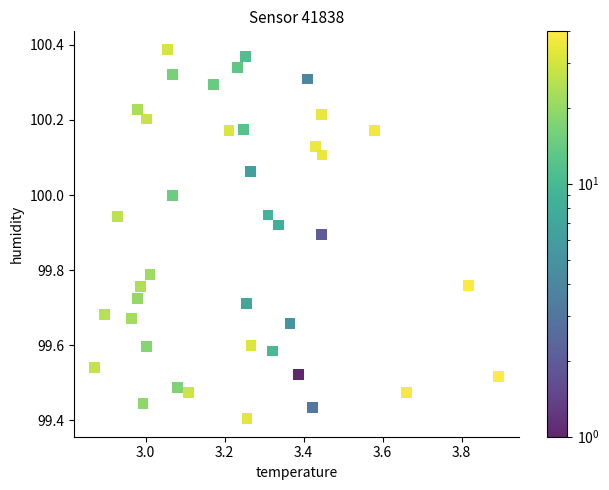

What is the range of X values (max minus min)?

1.0